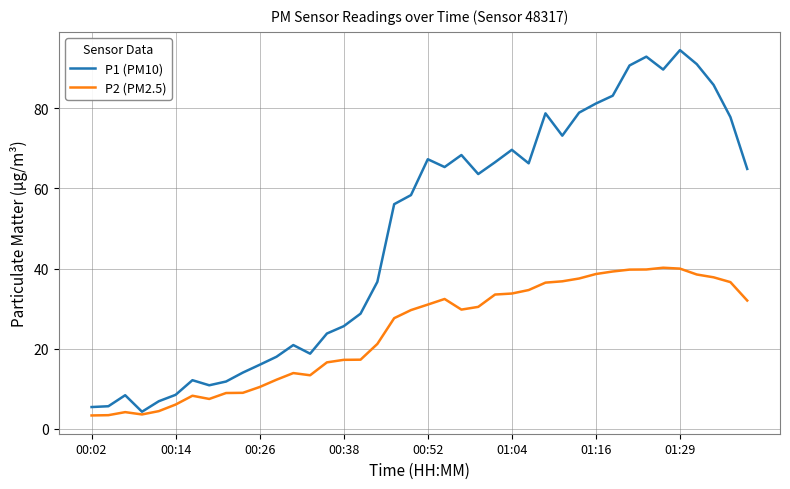

True or false: P1 (PM10) has more than 1 points higher than both neighbors.

True